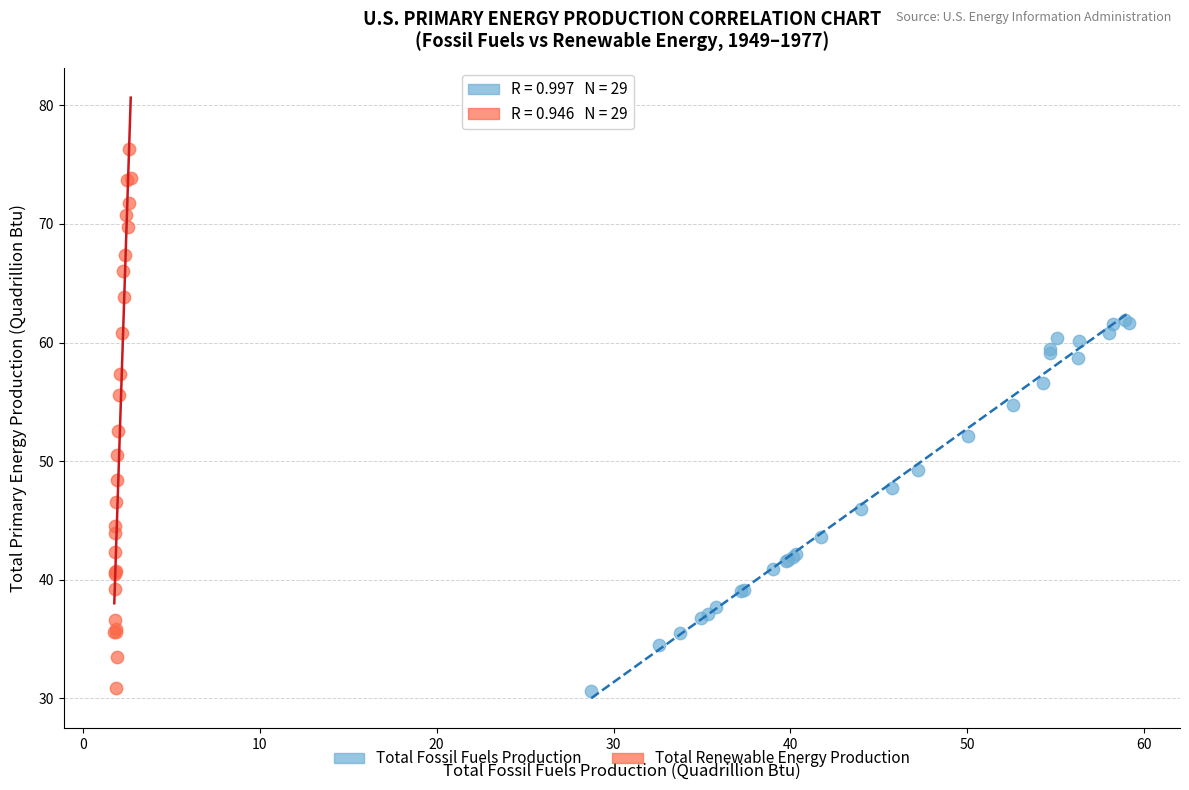

Which series reaches the maximum Y coordinate?

Total Renewable Energy Production